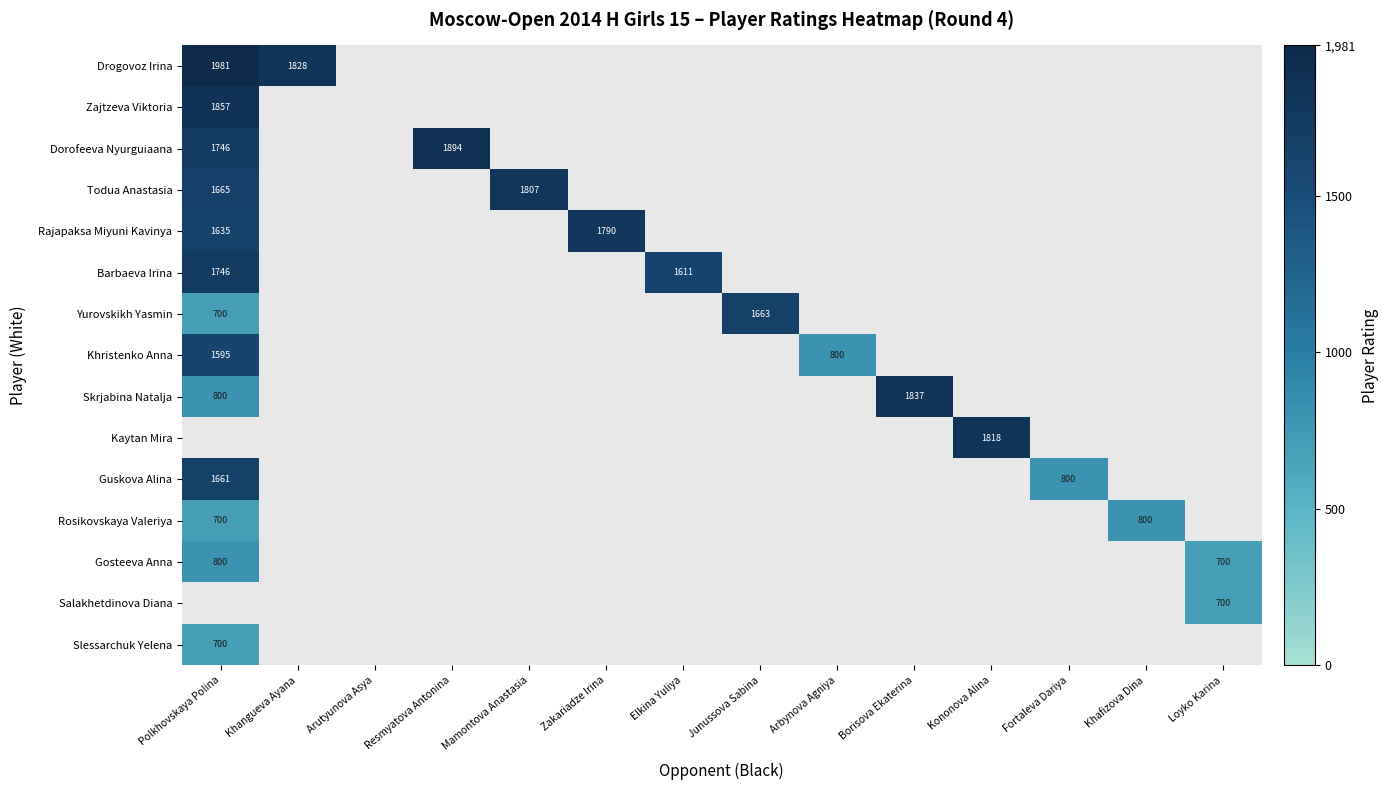

True or false: Rosikovskaya Valeriya has a value of 369 at Polkhovskaya Polina.

False